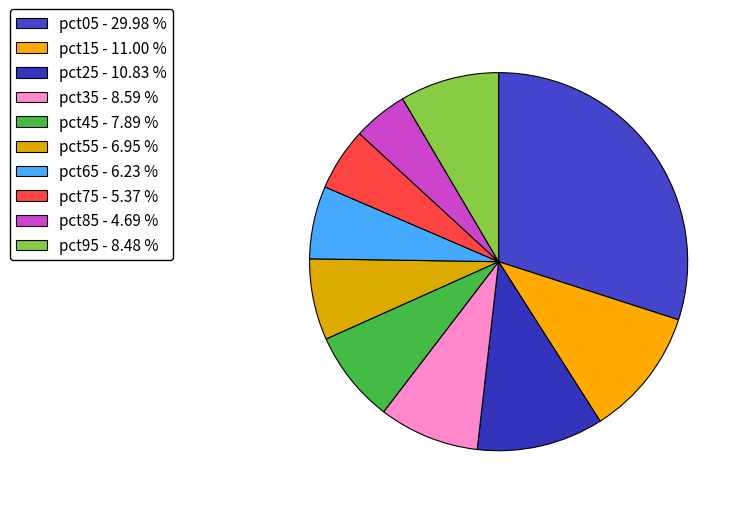

Rank the categories by value from lowest to highest.

pct85, pct75, pct65, pct55, pct45, pct95, pct35, pct25, pct15, pct05